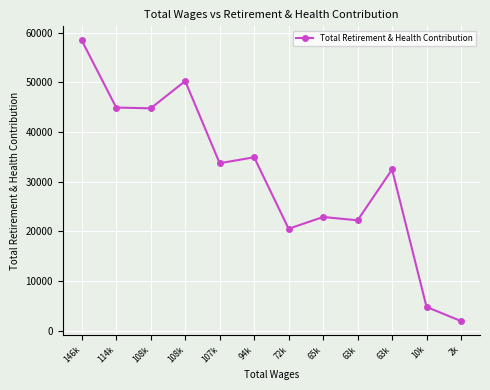

How many data points are less than 33701?

6